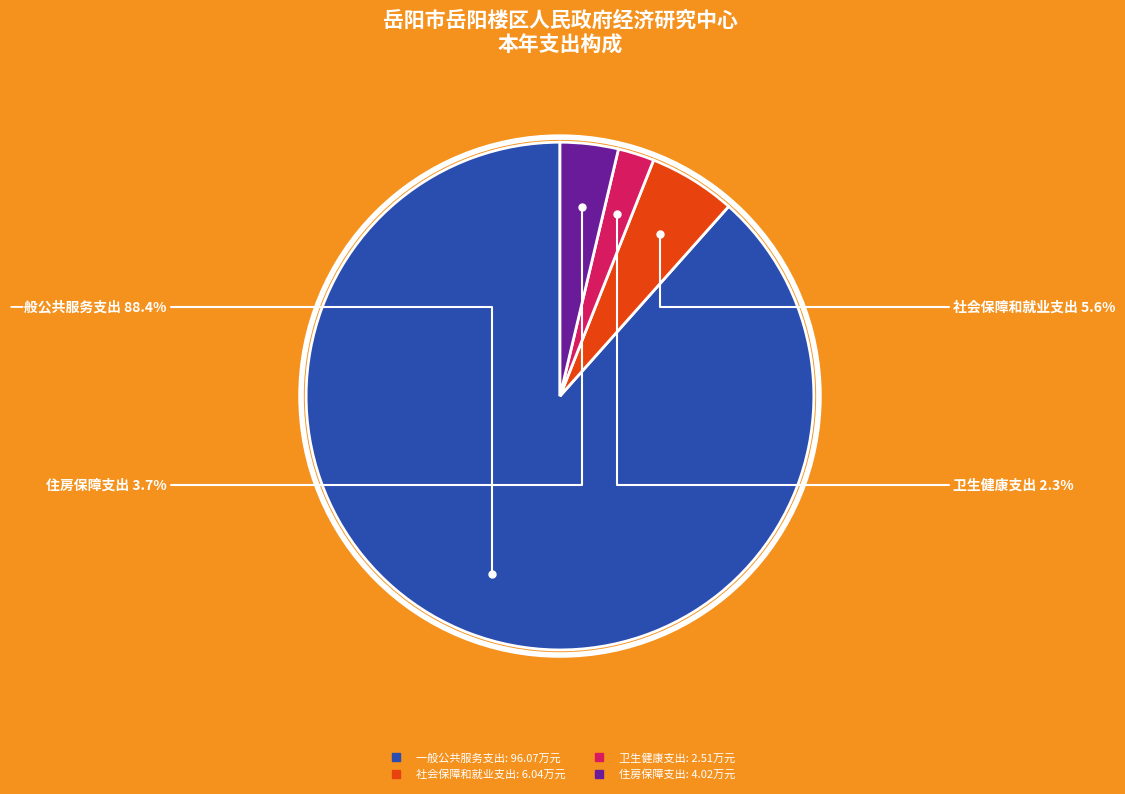

Is there any slice that represents more than half of the pie?

Yes